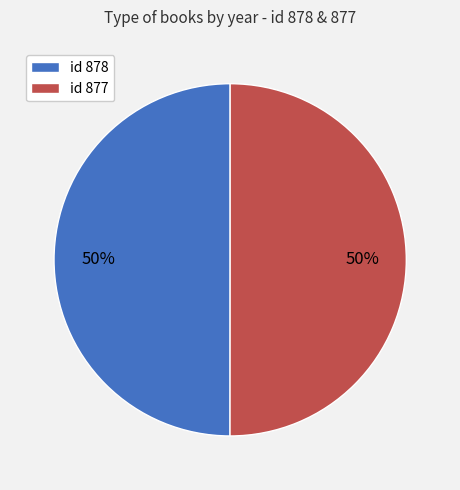

How many segments does this pie chart have?

2